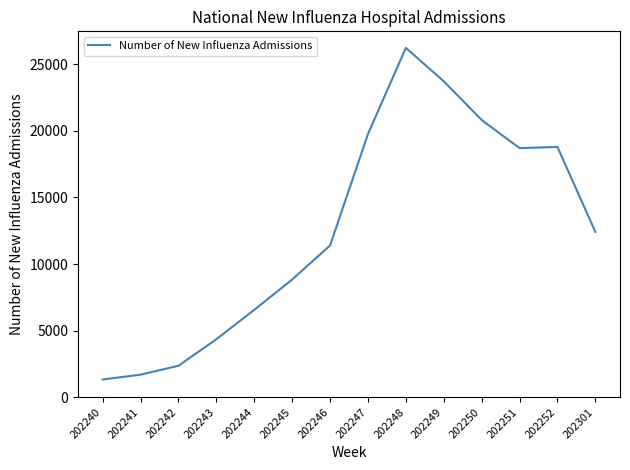

What is the smallest value displayed?

1332